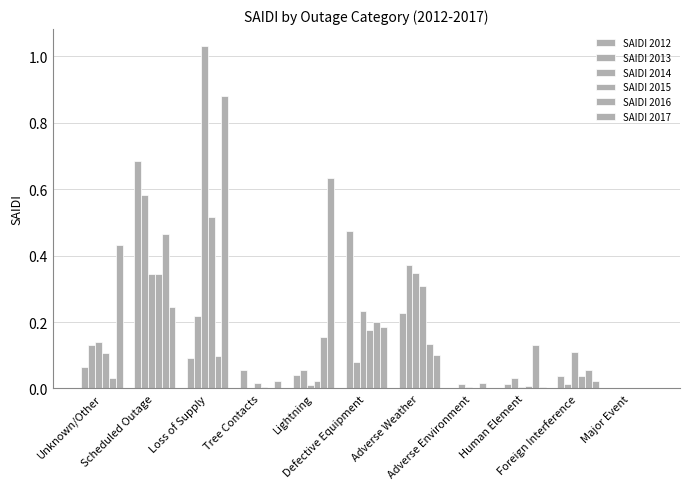

Which category has the lowest value across all series?

Major Event